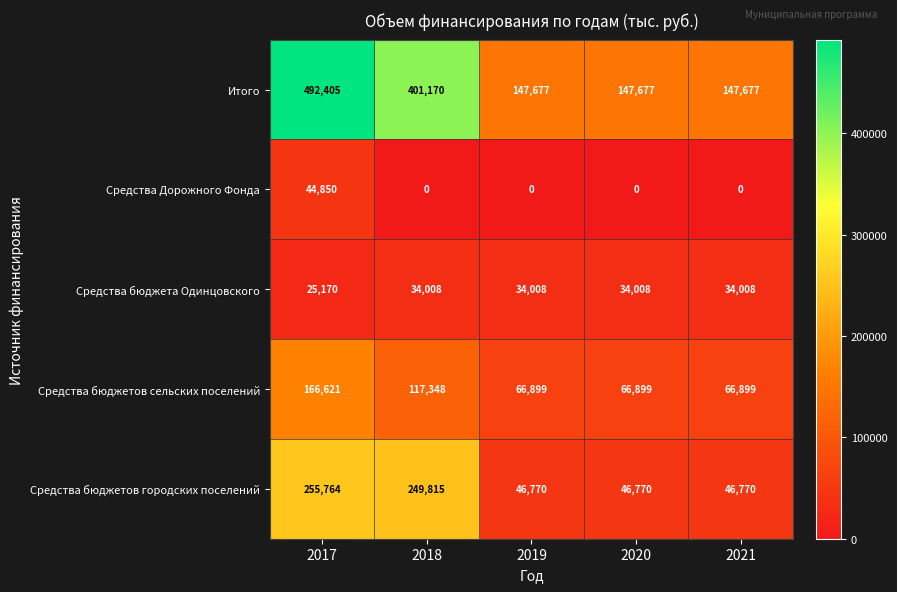

Which series has the widest spread of values?

Итого